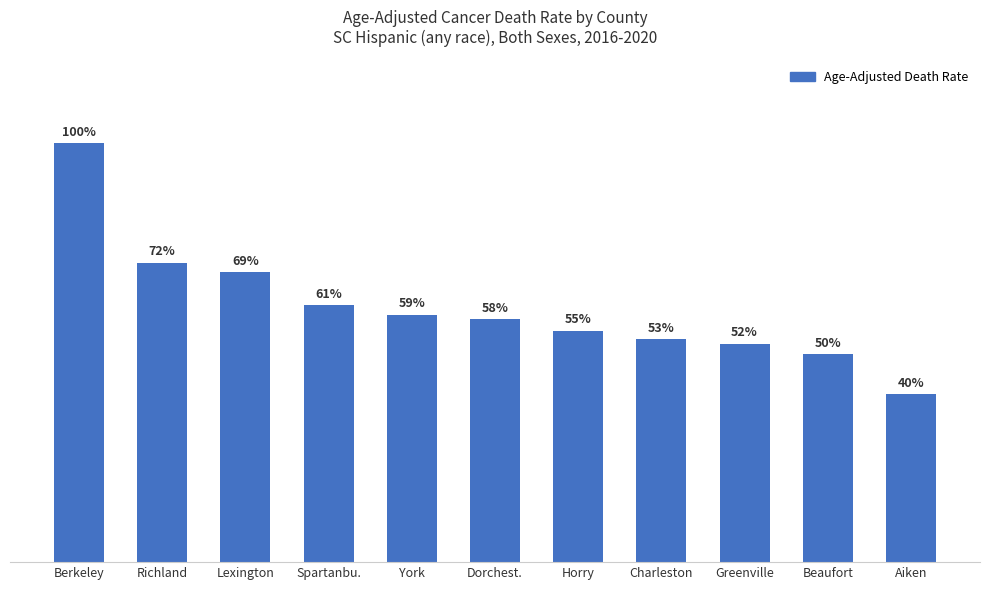

Does the chart contain any negative values?

No